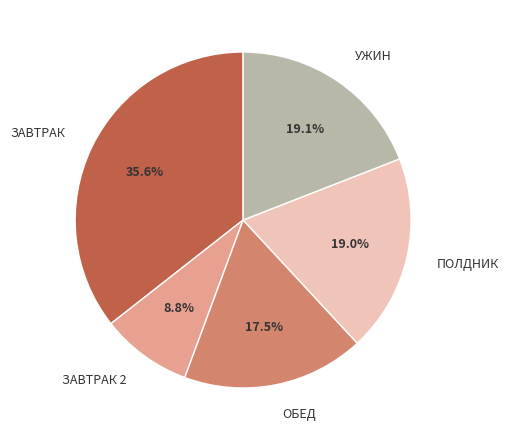

Approximately how many times larger is the value at ОБЕД compared to ПОЛДНИК?

0.9